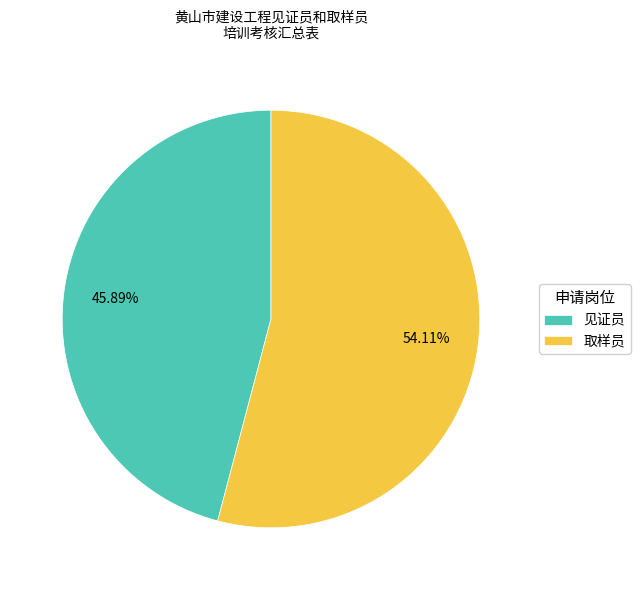

To the nearest percent, what is the average slice percentage?

50%